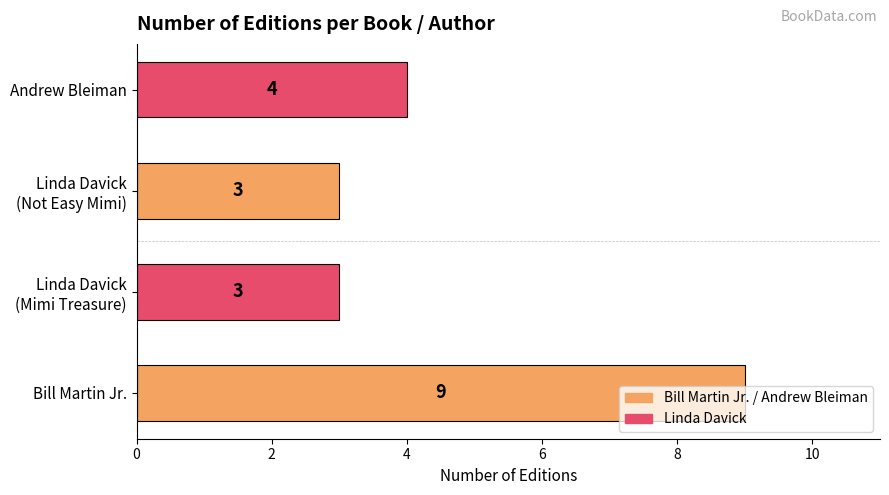

What is the average value?

5